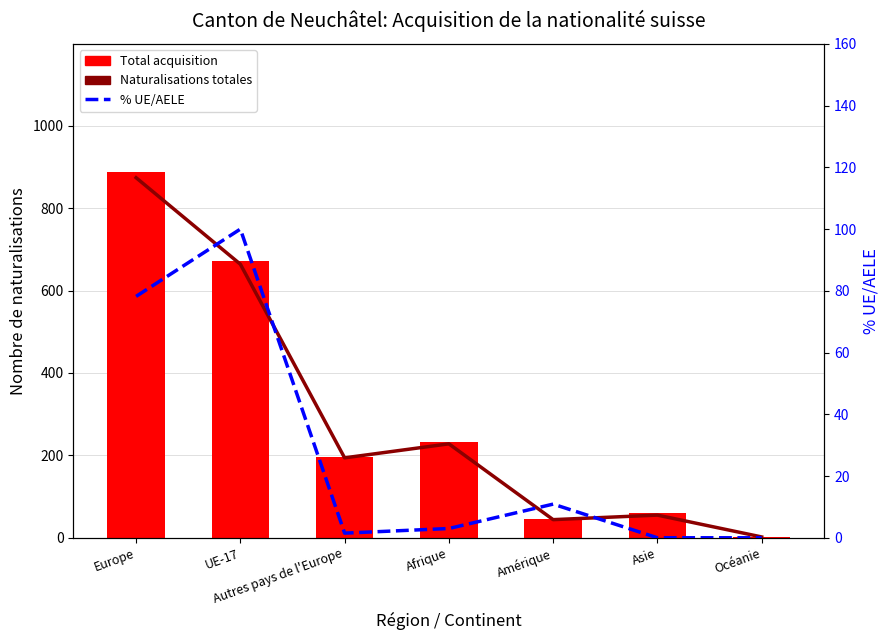

Reading right to left, extract all data points from this chart.

Naturalisations totales: 2.0	55.0	44.0	228.0	194.0	664.0	874.0
Total acquisition: 2.0	61.0	46.0	233.0	197.0	673.0	888.0
% UE/AELE: 0.0	0.0	10.9	3.0	1.5	100.0	78.2